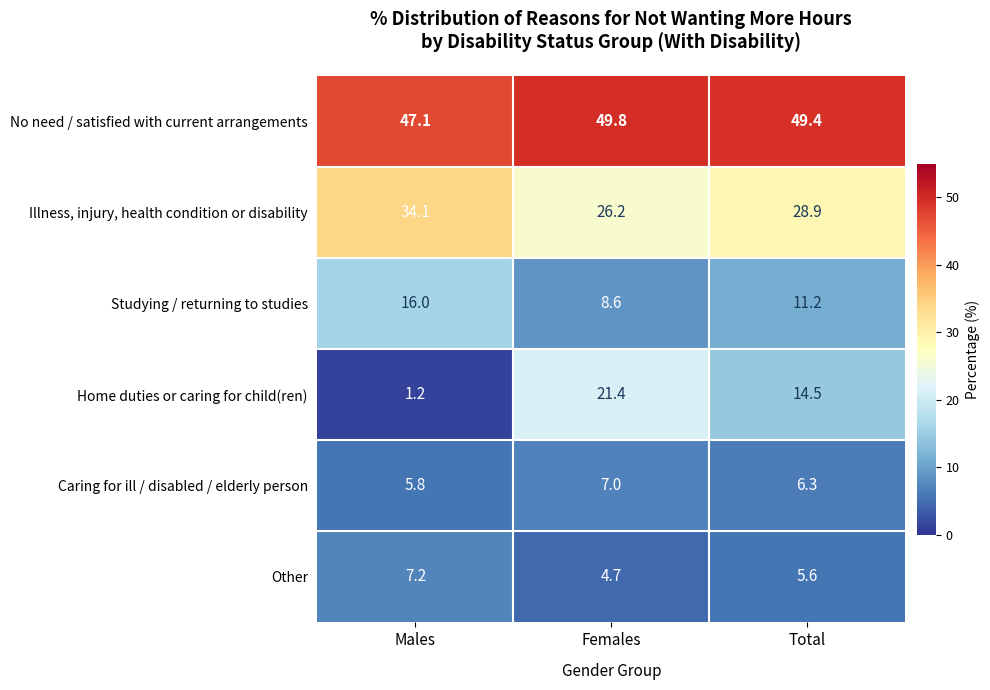

True or false: Home duties or caring for child(ren) has a value of 1.9 at Males.

False